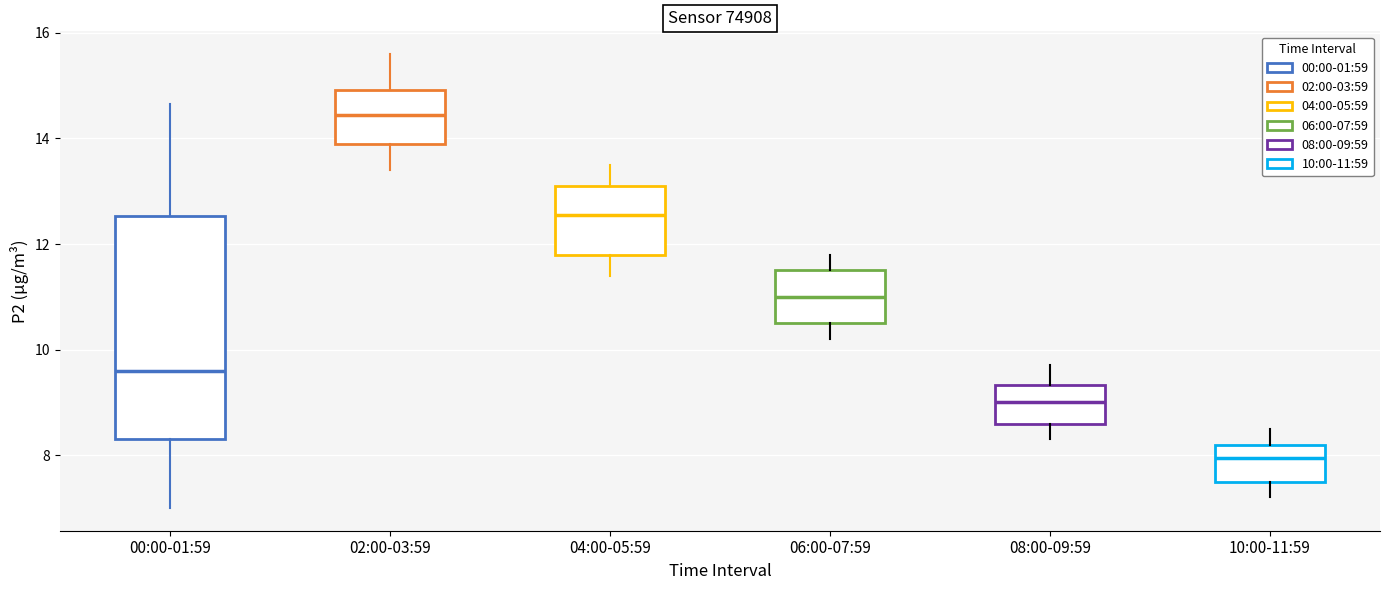

Reading left to right, read every box against the y-axis: the position of its median line, the range the box covers, and the ends of its whiskers. The values are not printed on the chart, so give them approximately, as read against the axis.

00:00-01:59: median 9.6, box 8.4 to 12.6, whiskers 7.0 to 14.6
02:00-03:59: median 14.4, box 14.0 to 15.0, whiskers 13.4 to 15.6
04:00-05:59: median 12.6, box 11.8 to 13.2, whiskers 11.4 to 13.6
06:00-07:59: median 11.0, box 10.6 to 11.6, whiskers 10.2 to 11.8
08:00-09:59: median 9.0, box 8.6 to 9.4, whiskers 8.4 to 9.8
10:00-11:59: median 8.0, box 7.6 to 8.2, whiskers 7.2 to 8.6